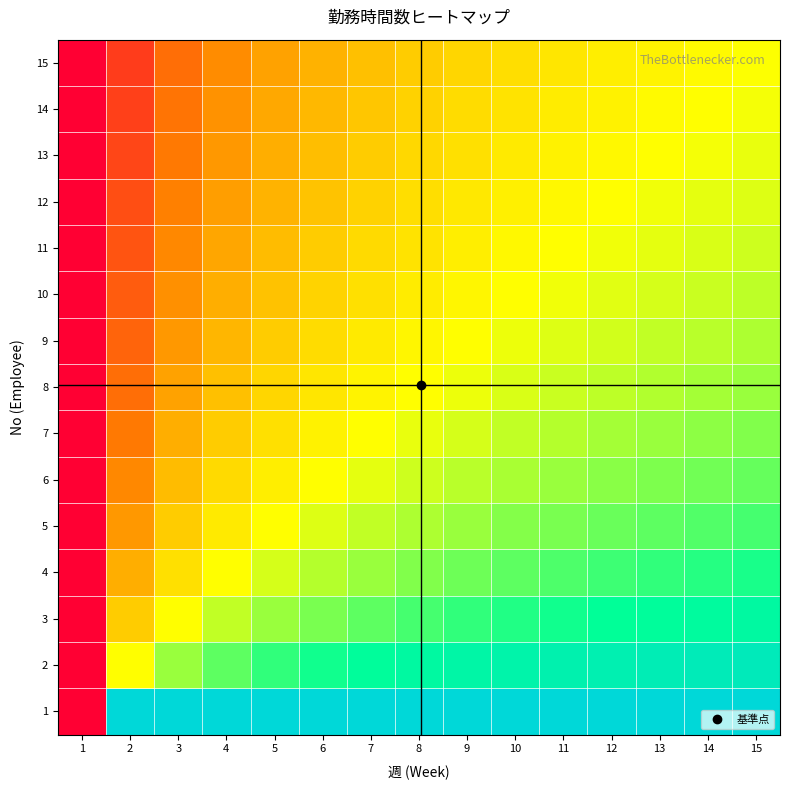

Reading right to left, list all the values displayed in this chart.

1: 15=1.0	14=1.0	13=1.0	12=1.0	11=1.0	10=1.0	9=1.0	8=1.0	7=1.0	6=1.0	5=1.0	4=1.0	3=1.0	2=1.0	1=0.0
2: 15=0.9	14=0.9	13=0.9	12=0.8	11=0.8	10=0.8	9=0.8	8=0.8	7=0.8	6=0.7	5=0.7	4=0.7	3=0.6	2=0.5	1=0.0
3: 15=0.8	14=0.8	13=0.8	12=0.7	11=0.7	10=0.7	9=0.7	8=0.7	7=0.7	6=0.6	5=0.6	4=0.6	3=0.5	2=0.4	1=0.0
4: 15=0.7	14=0.7	13=0.7	12=0.7	11=0.7	10=0.7	9=0.6	8=0.6	7=0.6	6=0.6	5=0.5	4=0.5	3=0.4	2=0.3	1=0.0
5: 15=0.7	14=0.7	13=0.7	12=0.6	11=0.6	10=0.6	9=0.6	8=0.6	7=0.6	6=0.5	5=0.5	4=0.5	3=0.4	2=0.3	1=0.0
6: 15=0.6	14=0.6	13=0.6	12=0.6	11=0.6	10=0.6	9=0.6	8=0.5	7=0.5	6=0.5	5=0.5	4=0.4	3=0.4	2=0.3	1=0.0
7: 15=0.6	14=0.6	13=0.6	12=0.6	11=0.6	10=0.6	9=0.5	8=0.5	7=0.5	6=0.5	5=0.4	4=0.4	3=0.3	2=0.2	1=0.0
8: 15=0.6	14=0.6	13=0.6	12=0.6	11=0.6	10=0.5	9=0.5	8=0.5	7=0.5	6=0.5	5=0.4	4=0.4	3=0.3	2=0.2	1=0.0
9: 15=0.6	14=0.6	13=0.6	12=0.5	11=0.5	10=0.5	9=0.5	8=0.5	7=0.5	6=0.4	5=0.4	4=0.4	3=0.3	2=0.2	1=0.0
10: 15=0.6	14=0.6	13=0.5	12=0.5	11=0.5	10=0.5	9=0.5	8=0.5	7=0.4	6=0.4	5=0.4	4=0.3	3=0.3	2=0.2	1=0.0
11: 15=0.5	14=0.5	13=0.5	12=0.5	11=0.5	10=0.5	9=0.5	8=0.4	7=0.4	6=0.4	5=0.4	4=0.3	3=0.3	2=0.2	1=0.0
12: 15=0.5	14=0.5	13=0.5	12=0.5	11=0.5	10=0.5	9=0.5	8=0.4	7=0.4	6=0.4	5=0.4	4=0.3	3=0.3	2=0.2	1=0.0
13: 15=0.5	14=0.5	13=0.5	12=0.5	11=0.5	10=0.5	9=0.4	8=0.4	7=0.4	6=0.4	5=0.3	4=0.3	3=0.2	2=0.1	1=0.0
14: 15=0.5	14=0.5	13=0.5	12=0.5	11=0.5	10=0.4	9=0.4	8=0.4	7=0.4	6=0.4	5=0.3	4=0.3	3=0.2	2=0.1	1=0.0
15: 15=0.5	14=0.5	13=0.5	12=0.5	11=0.5	10=0.4	9=0.4	8=0.4	7=0.4	6=0.4	5=0.3	4=0.3	3=0.2	2=0.1	1=0.0